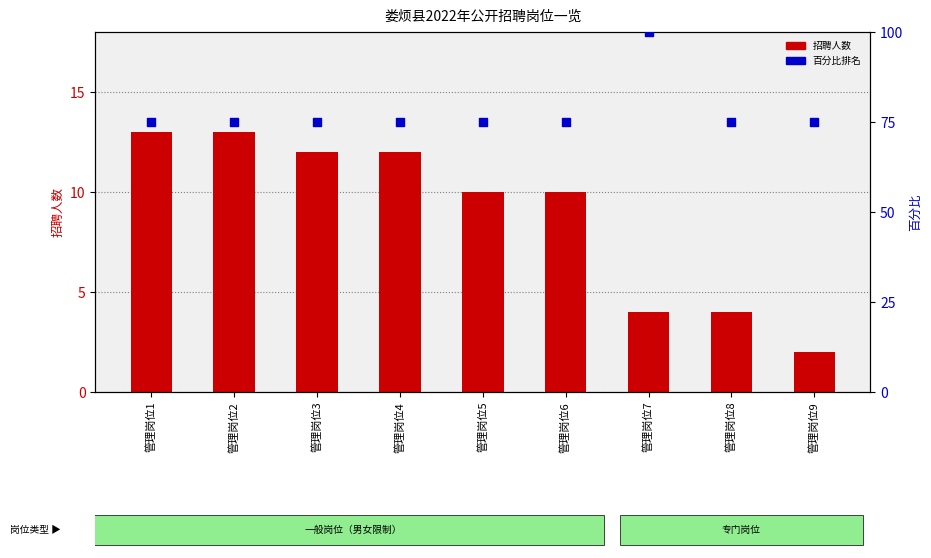

Is the value of 招聘人数 at 管理岗位1 greater than the value of 百分比排名 at 管理岗位7?

No